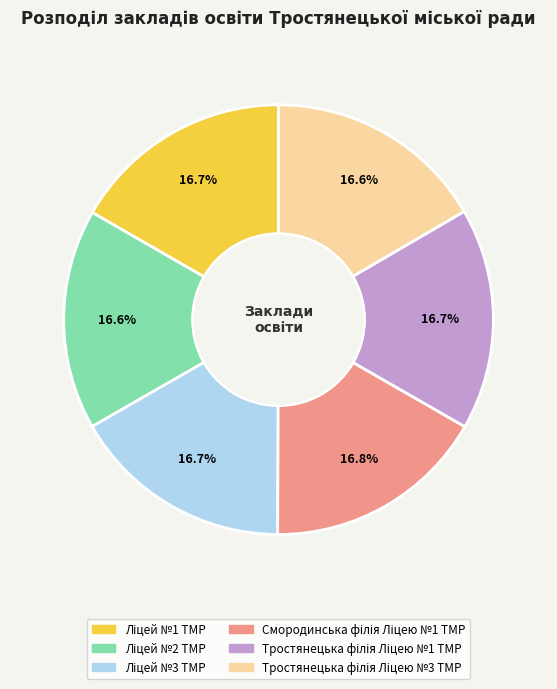

Does any single category account for the majority?

No